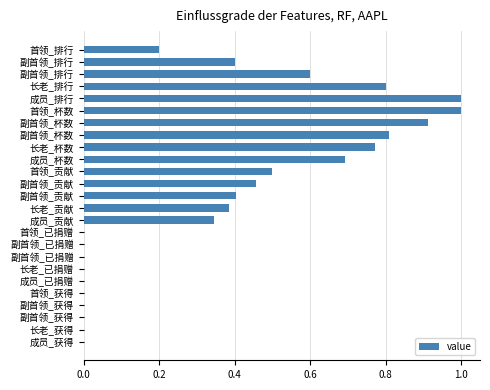

How many data points does each series have?

25